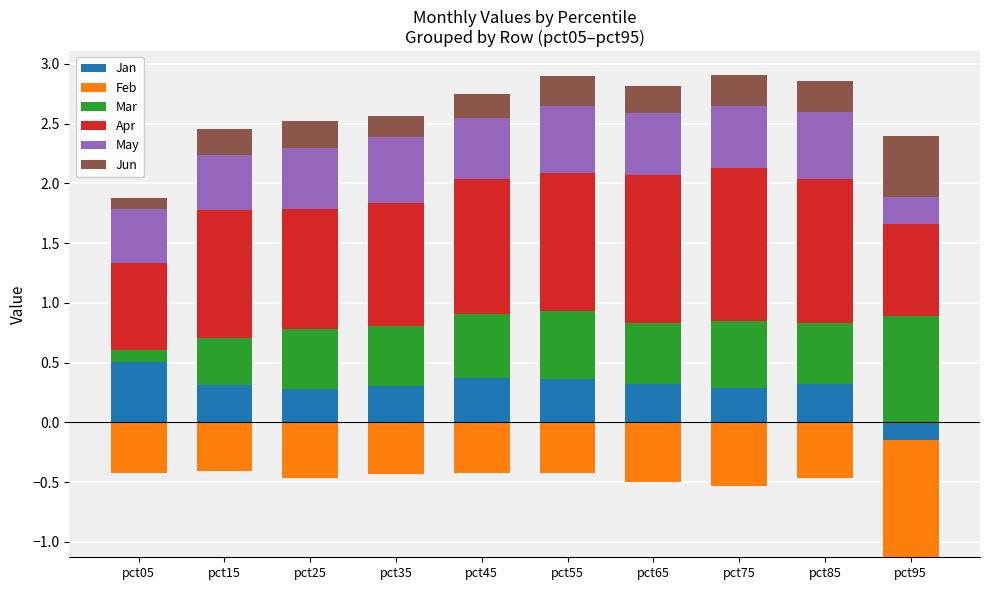

What is the maximum value shown in the chart?

1.3